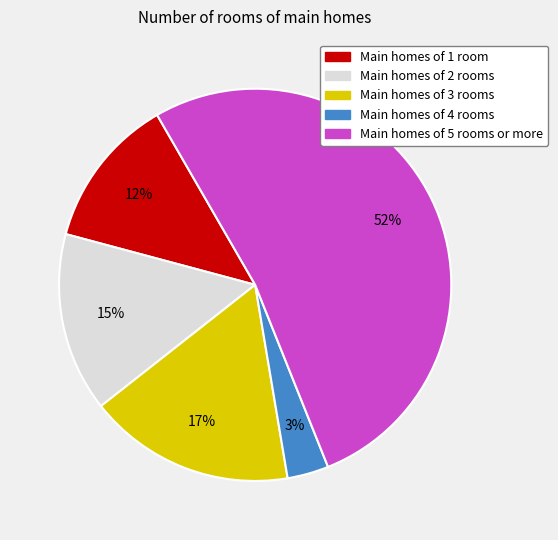

Is the sum of Main homes of 4 rooms and Main homes of 3 rooms greater than half?

No